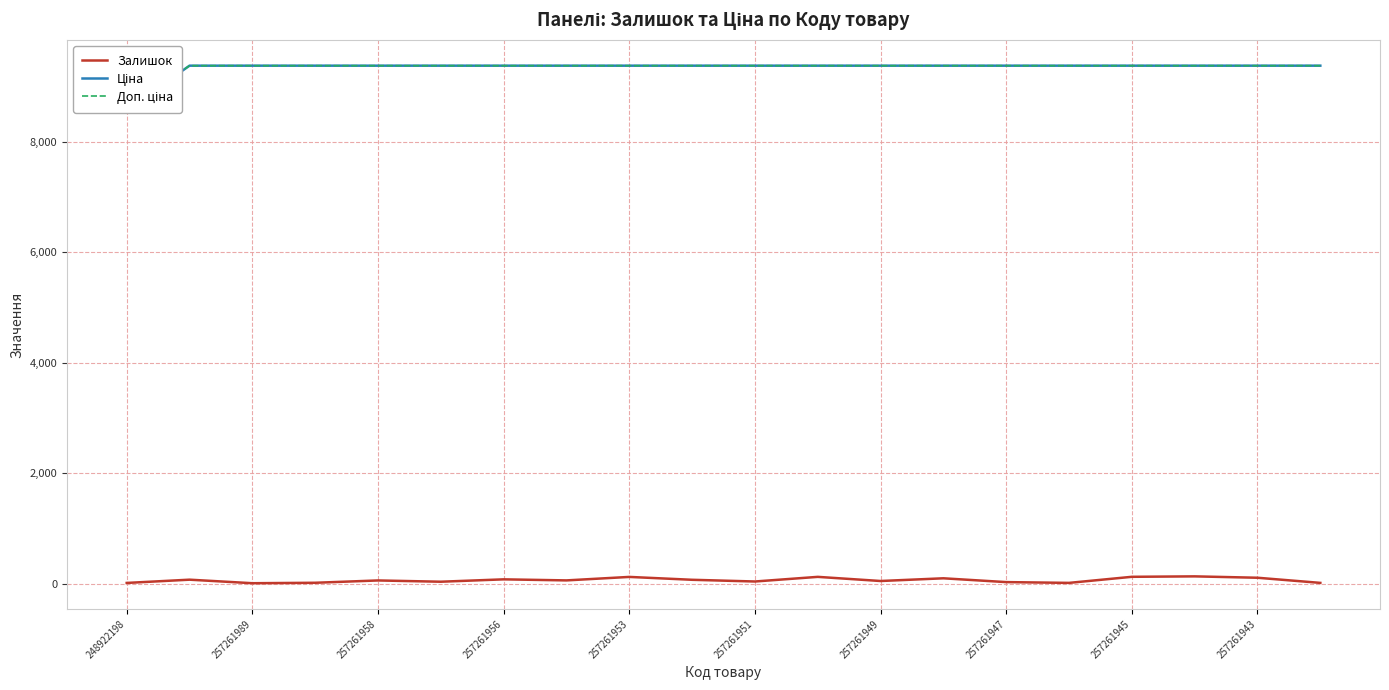

True or false: Залишок has a value of 49 at 257261949.

True